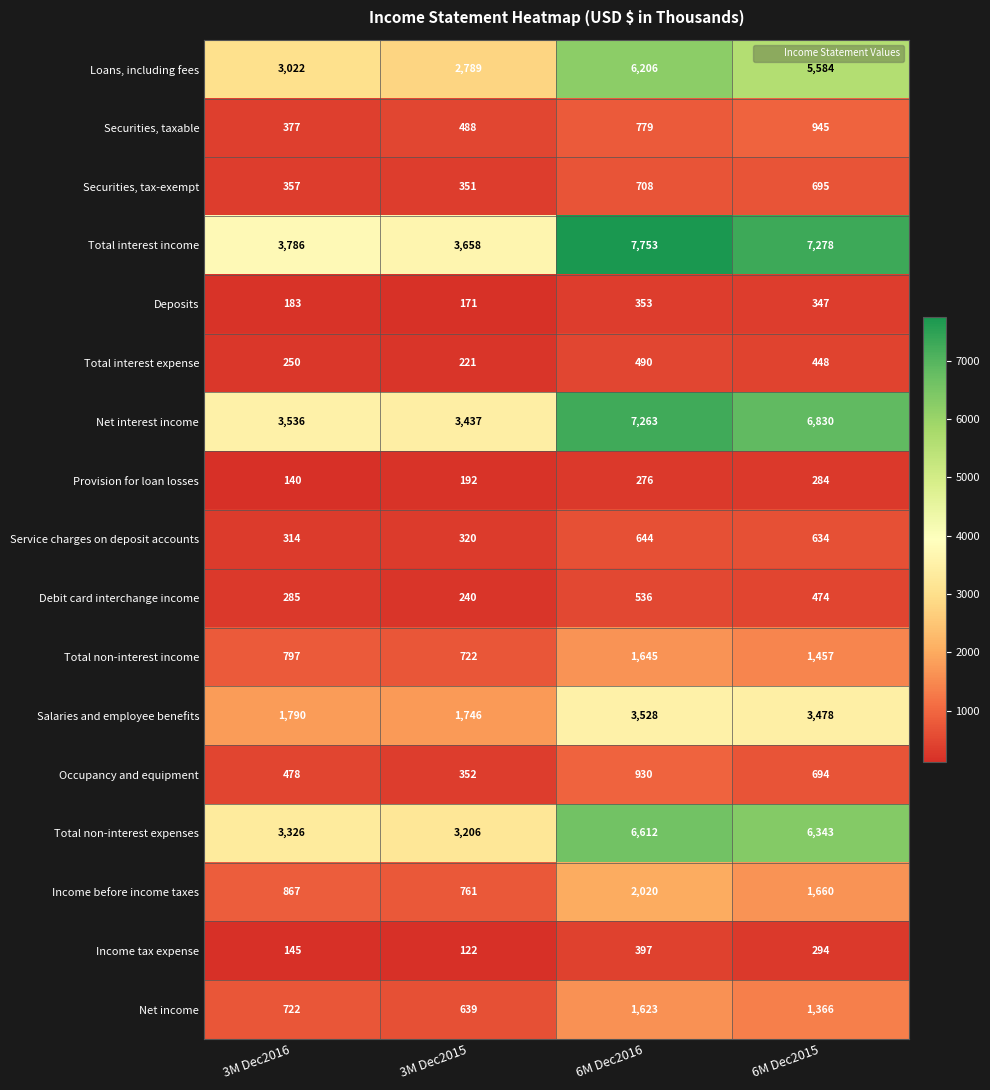

Count the number of data series in this chart.

17